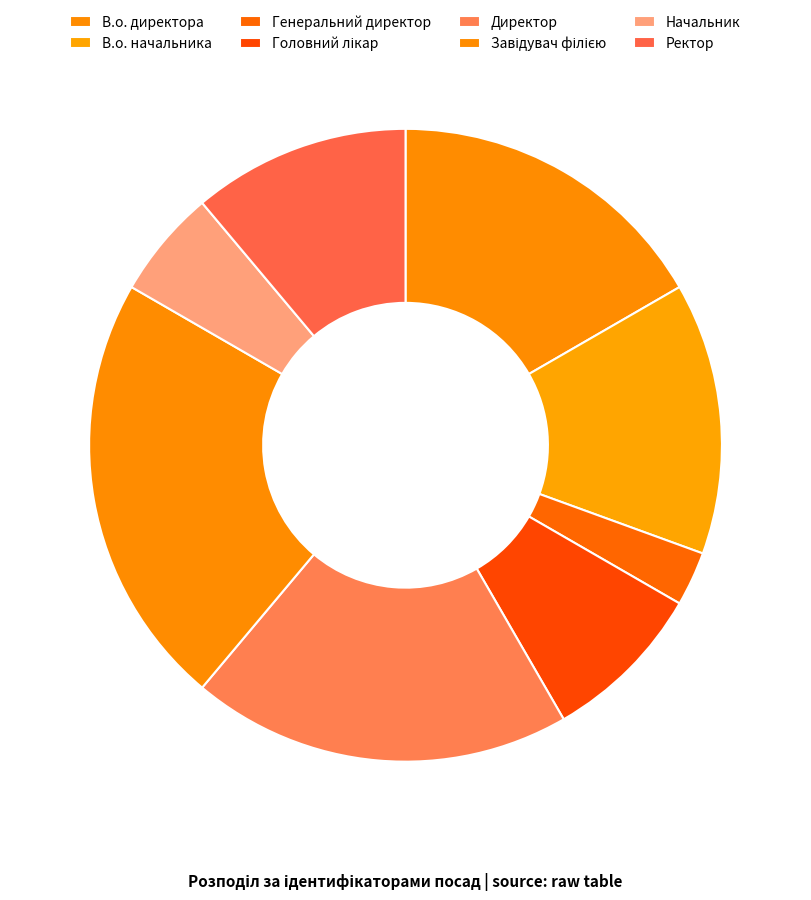

Which category has the smallest portion of the pie?

Генеральний директор